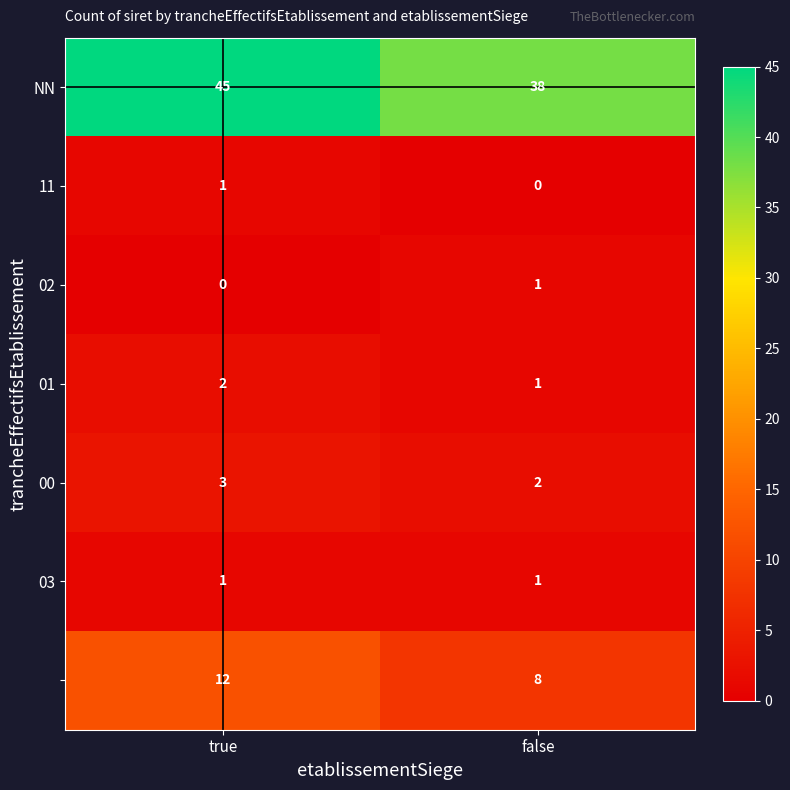

What is the maximum value shown in the chart?

45